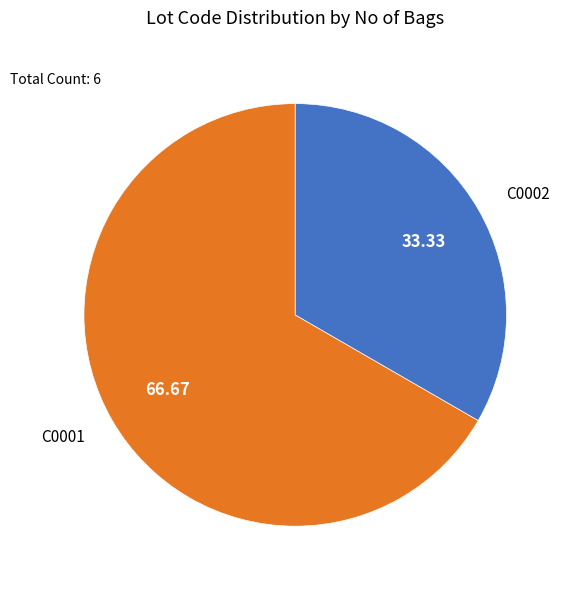

How many segments does this pie chart have?

2